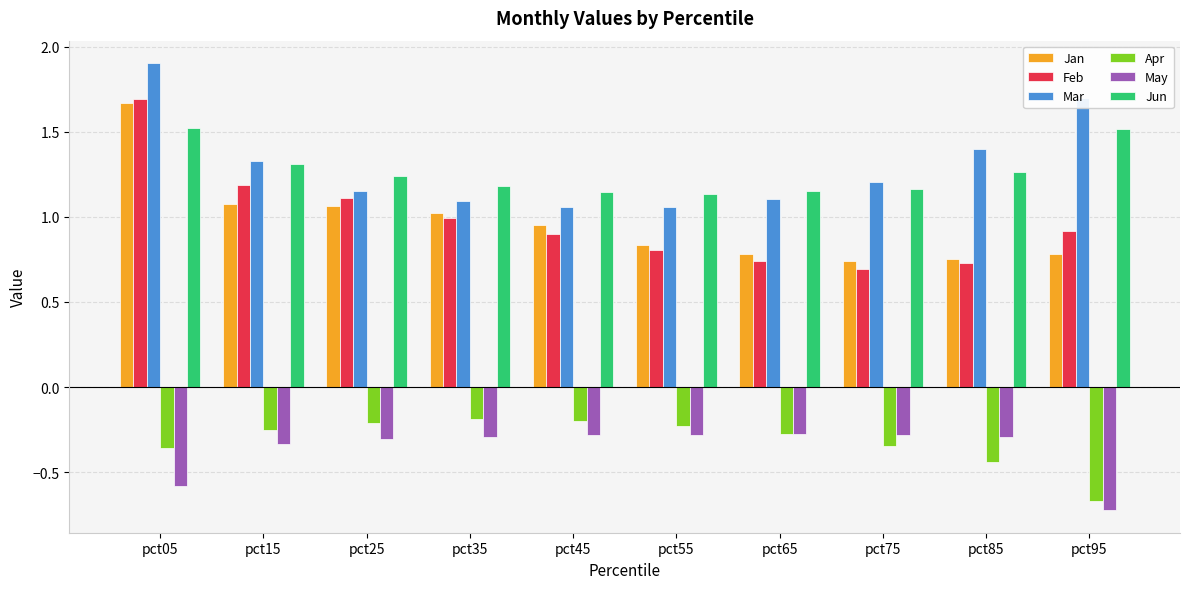

At how many categories does at least one series exceed 0?

10